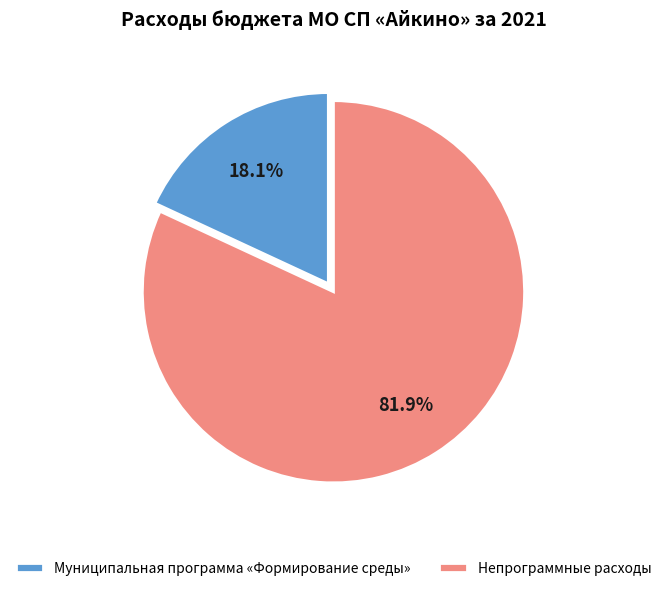

The Муниципальная программа «Формирование среды» slice represents 25% of the pie. True or false?

False